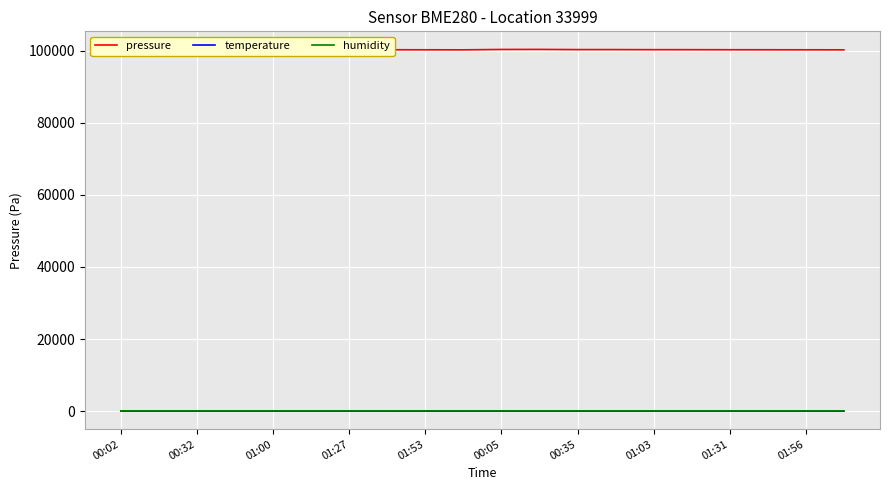

Which series has the largest total across all categories?

pressure